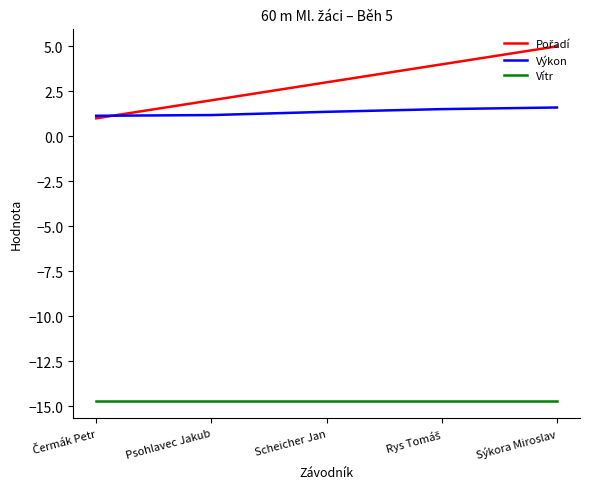

What position from the left is Psohlavec Jakub?

2